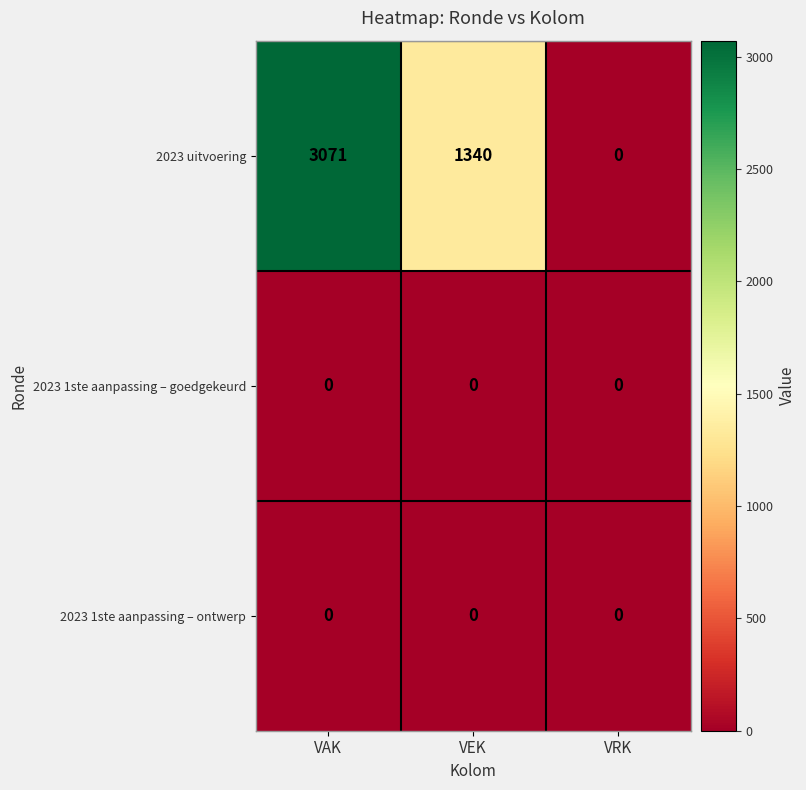

Reading left to right, extract all data points from this chart.

2023 uitvoering: VAK=3071	VEK=1340	VRK=0
2023 1ste aanpassing – goedgekeurd: VAK=0	VEK=0	VRK=0
2023 1ste aanpassing – ontwerp: VAK=0	VEK=0	VRK=0